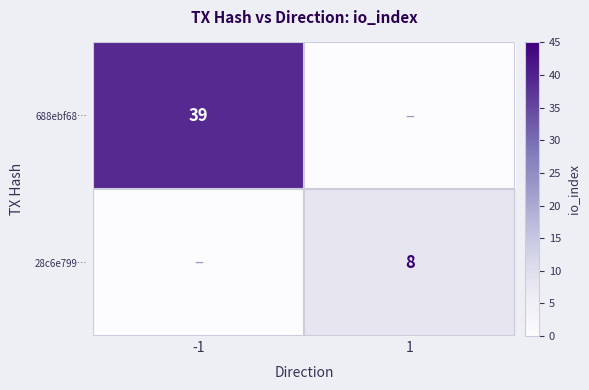

Is the value of 28c6e799… at 1 greater than the value of 688ebf68… at -1?

No